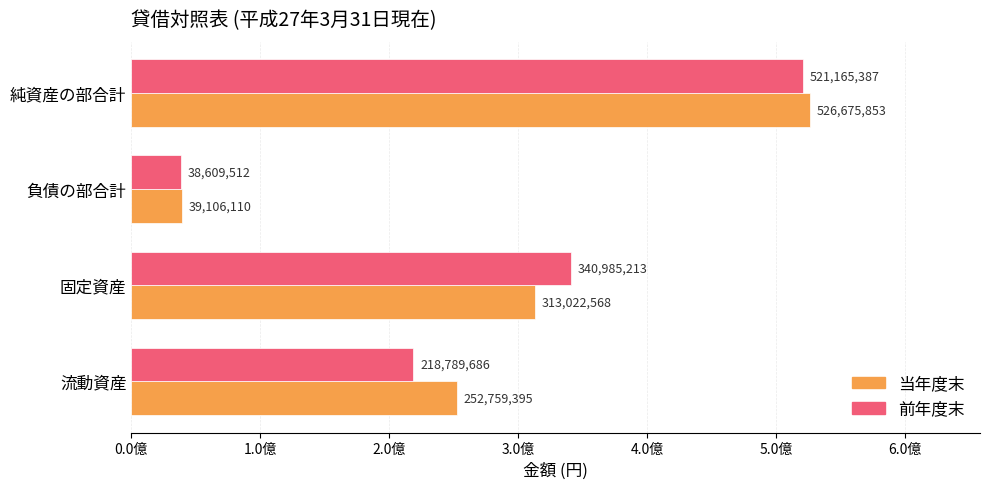

List the labels in order of 前年度末 value, smallest first.

負債の部合計, 流動資産, 固定資産, 純資産の部合計